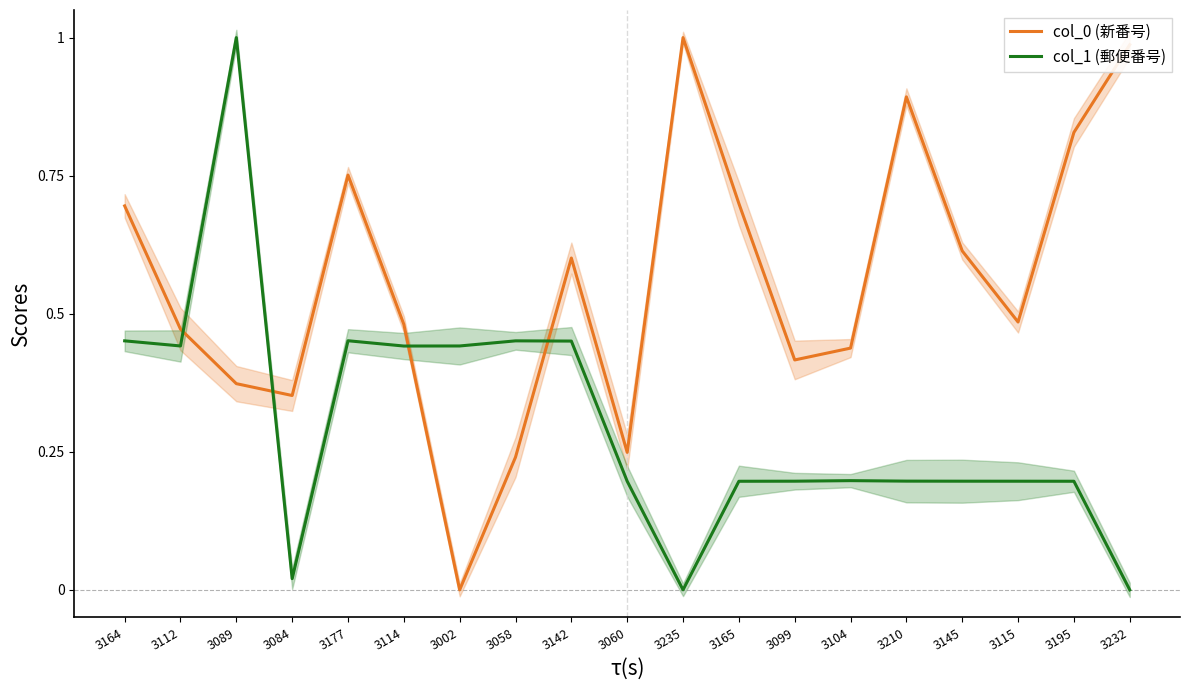

Between 3142 and 3210, which series saw the biggest shift?

col_0 (新番号)